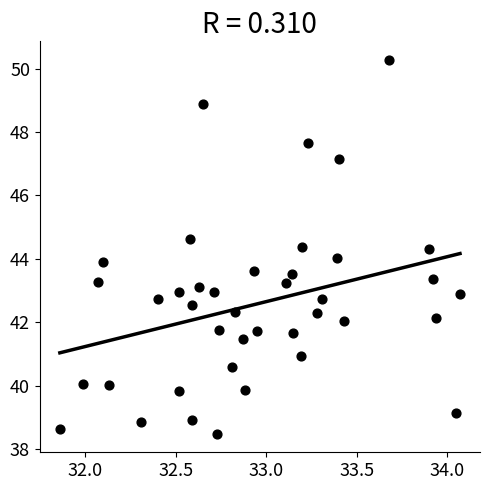

What is the range of Y values (max minus min)?

11.8